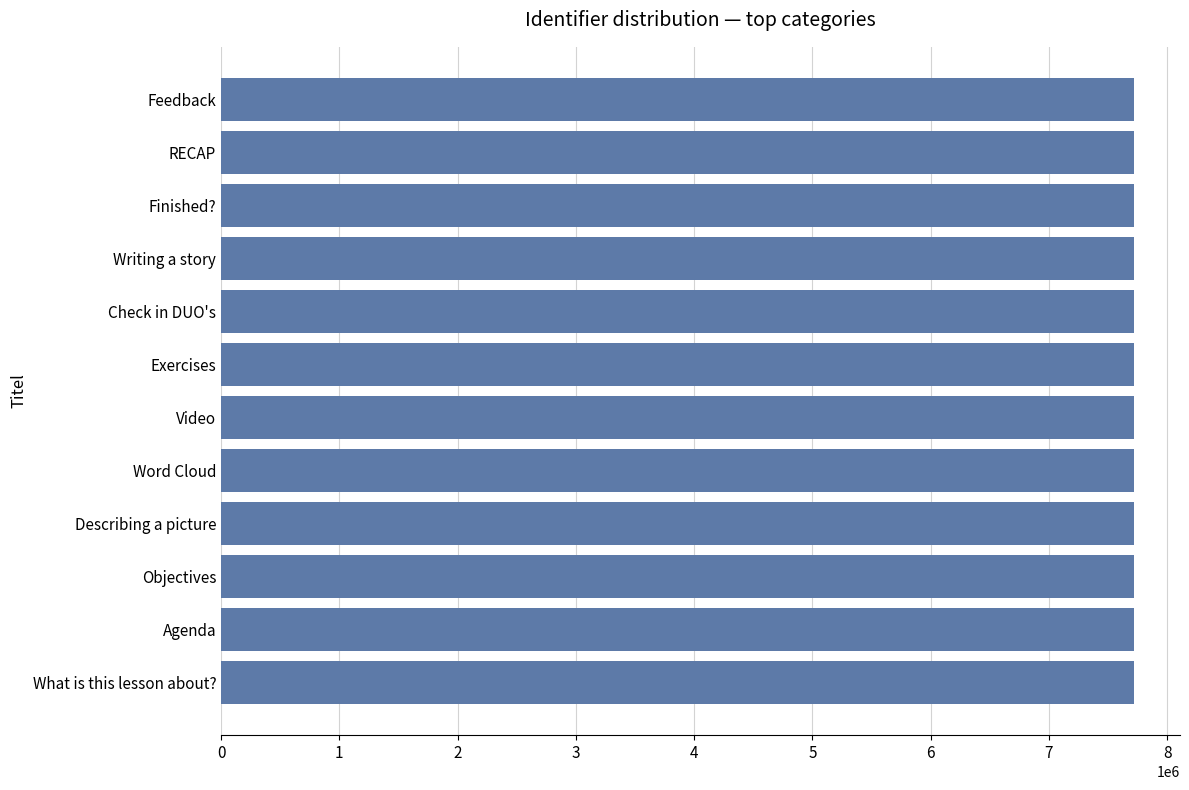

Approximately how many times larger is the value at Feedback compared to Word Cloud?

1.0